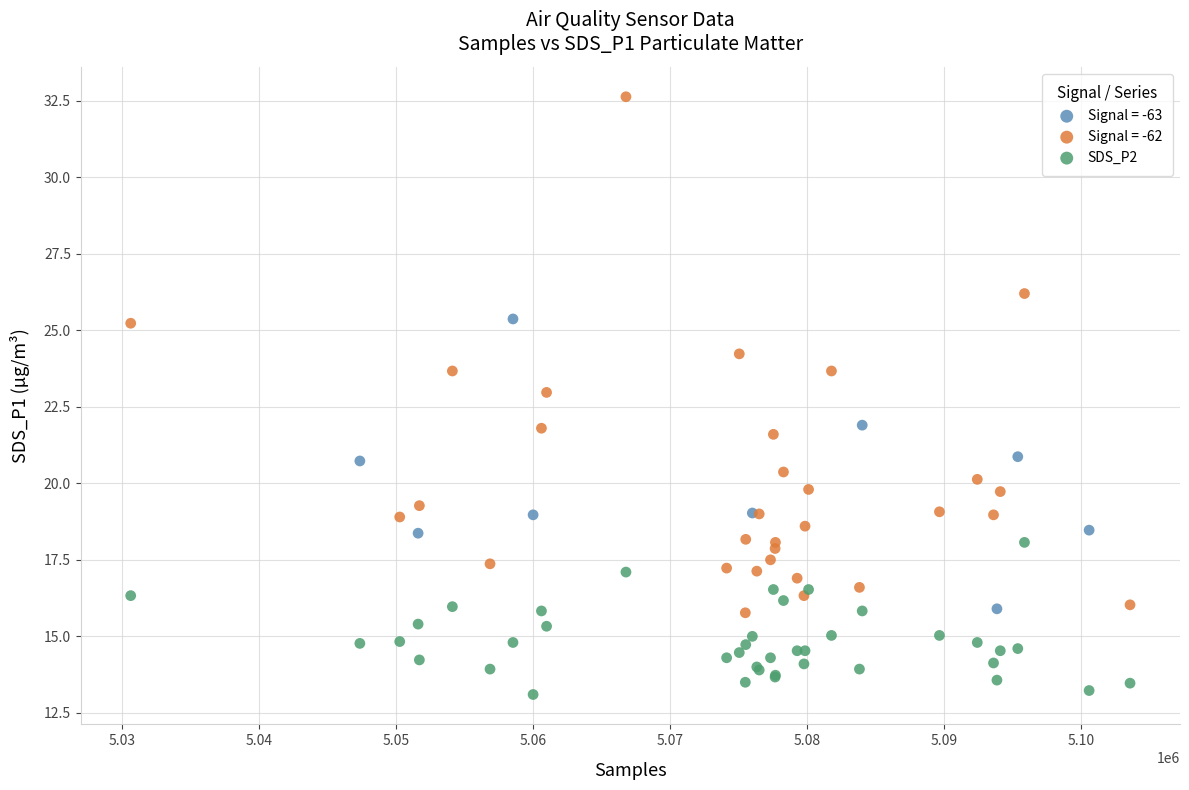

Which series has the widest spread of Y values?

Signal = -62